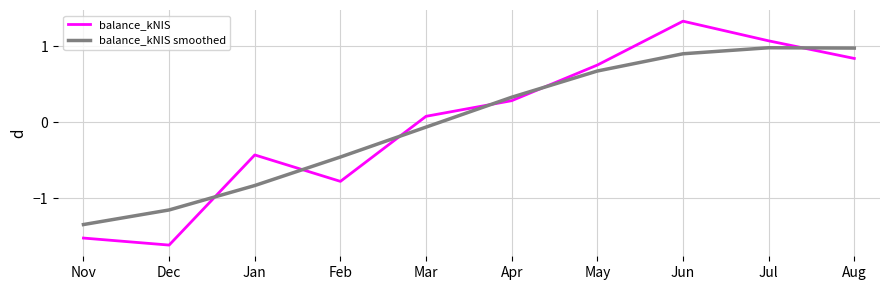

At which category does balance_kNIS smoothed reach its first local peak?

Jul